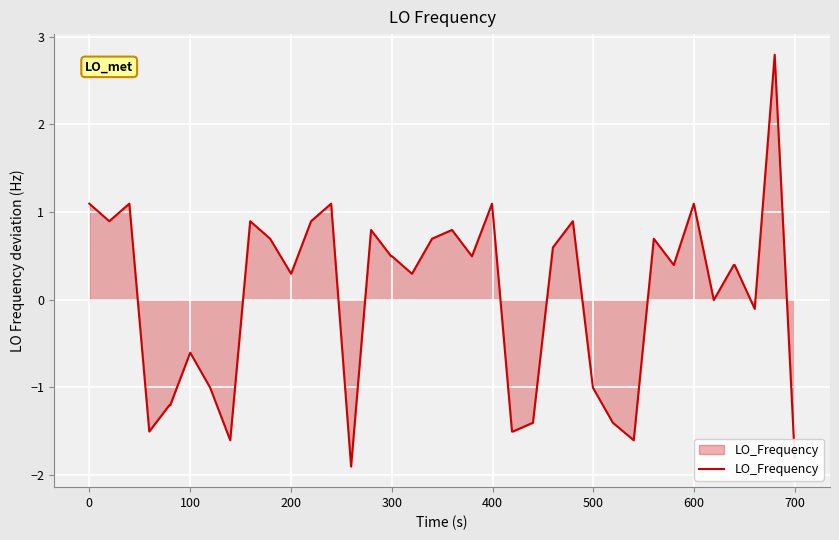

What is the minimum value shown in the chart?

-1.9